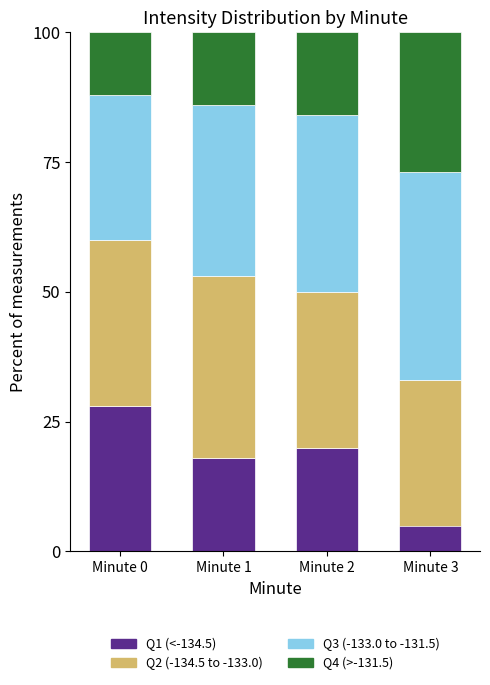

At which label does Q1 (<-134.5) reach its minimum?

Minute 3